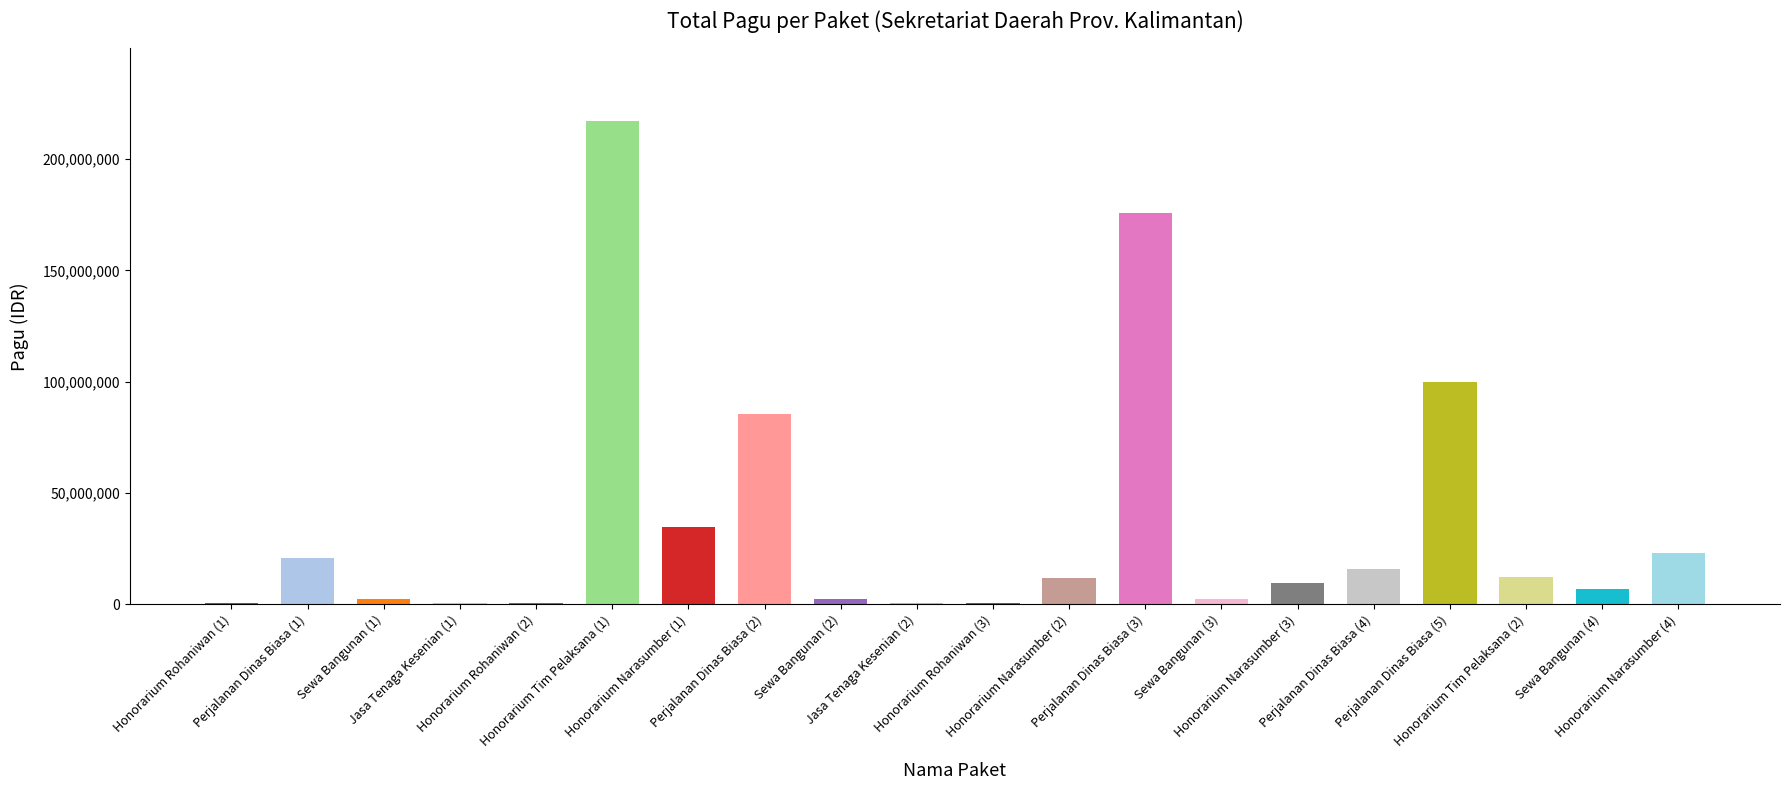

How many categories are shown in the chart?

20